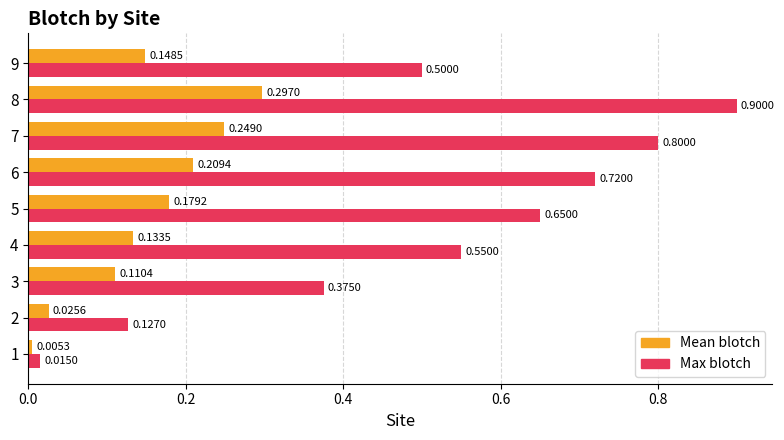

What is the difference between the highest and lowest values at 5?

0.5